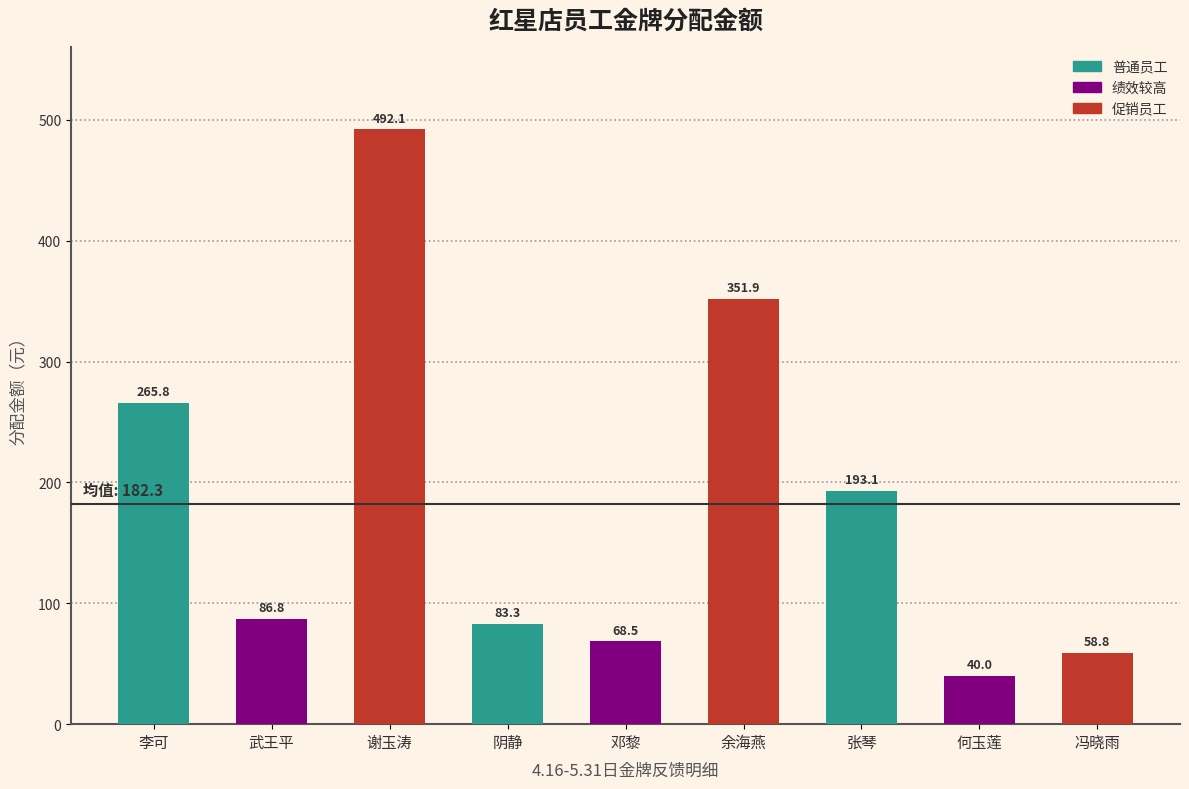

Reading left to right, what are all the values shown in this chart?

李可=265.8	武王平=86.8	谢玉涛=492.1	阴静=83.3	邓黎=68.5	余海燕=351.9	张琴=193.1	何玉莲=40.0	冯晓雨=58.8